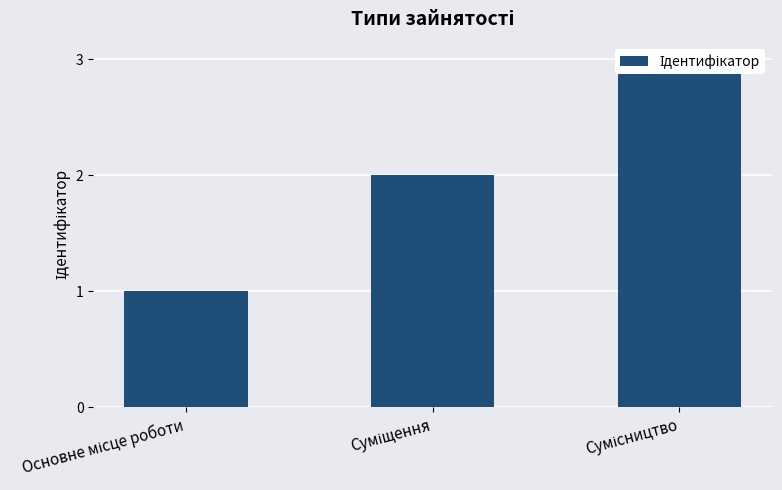

Reading right to left, extract all data points from this chart.

Сумісництво=3	Суміщення=2	Основне місце роботи=1